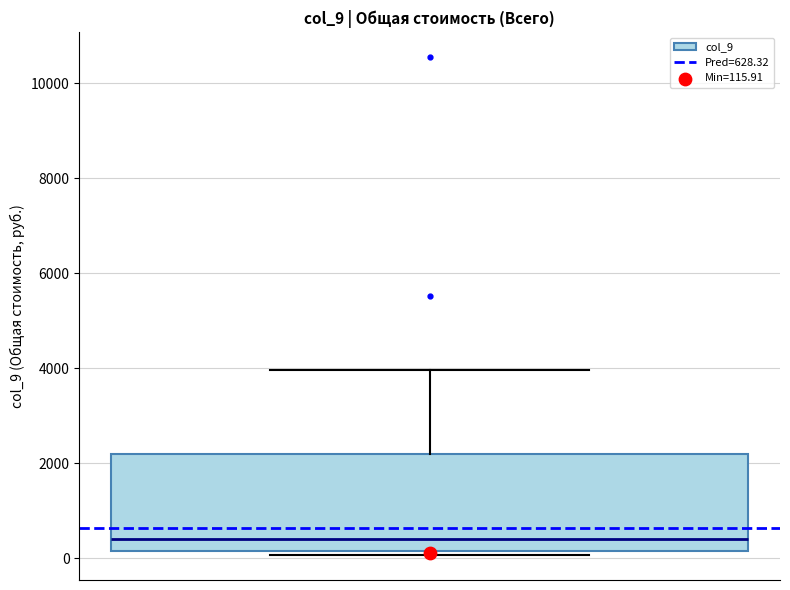

Read this box plot against the y-axis: the position of the median line, the range covered by the box, and the ends of both whiskers. The values are not printed on the chart, so give them approximately, as read against the axis.

median 400, box 200 to 2200, whiskers 0 to 4000